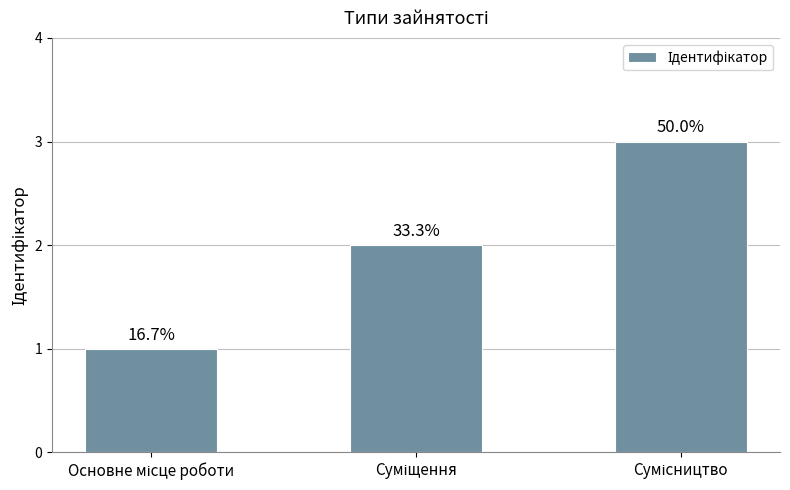

What is the smallest value displayed?

1